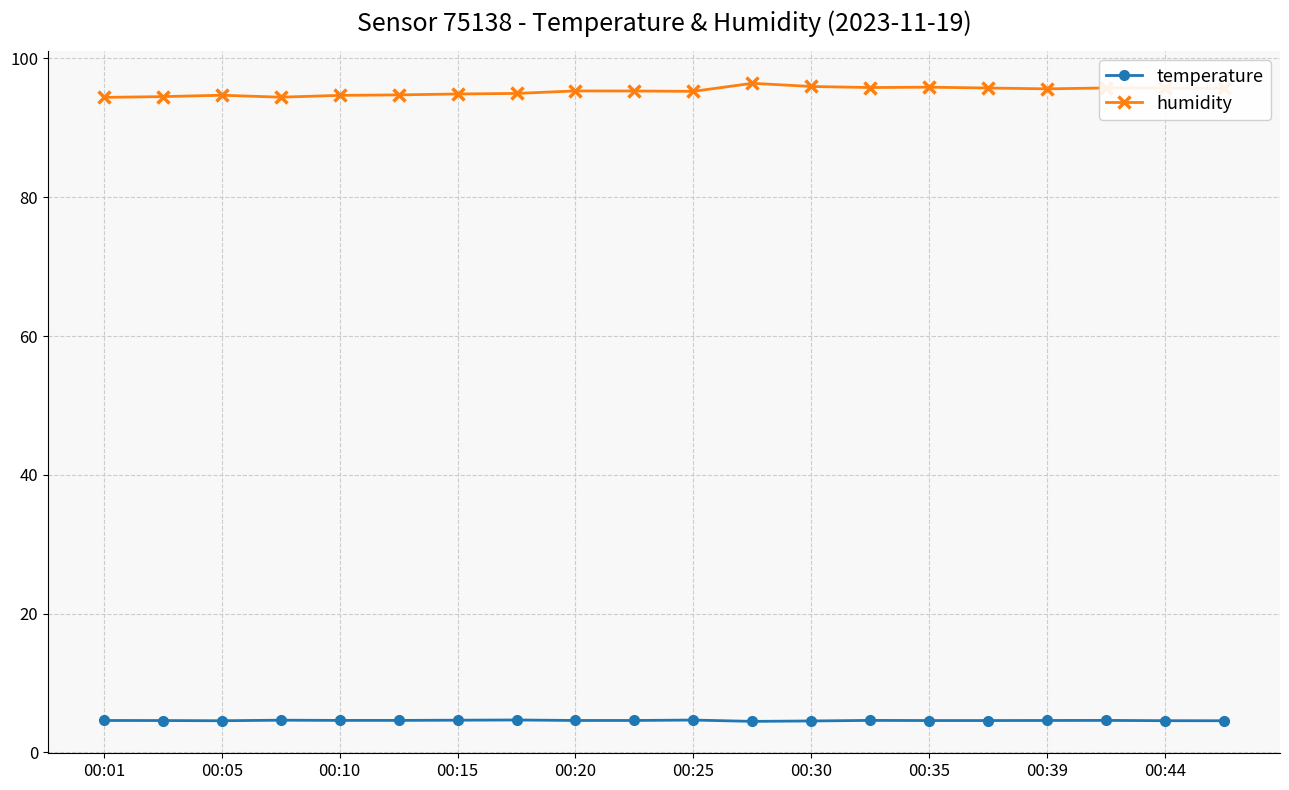

List the series in order of their overall mean, lowest first.

temperature, humidity